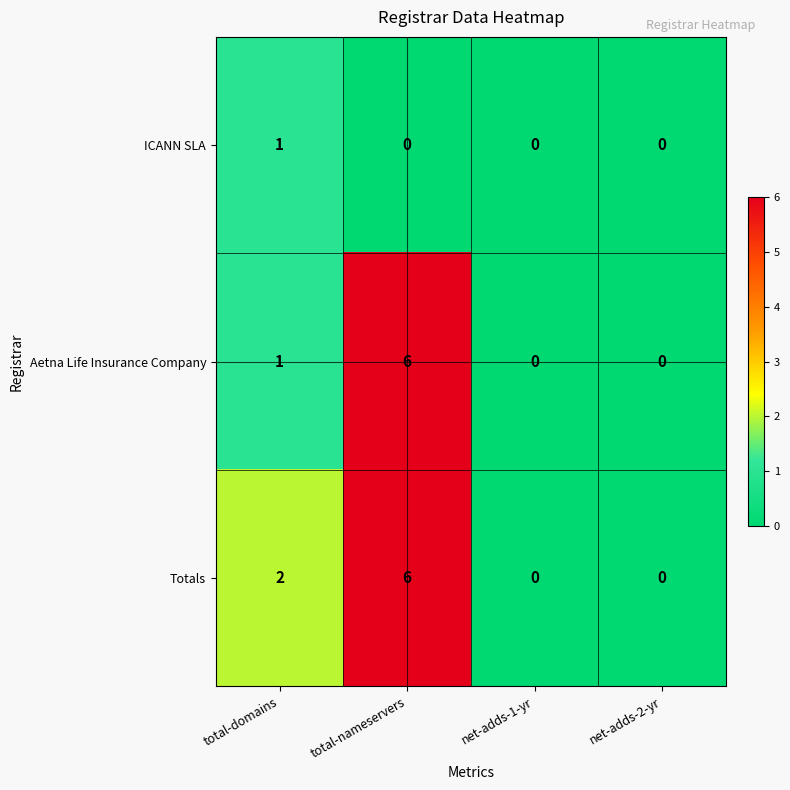

Where is Aetna Life Insurance Company nearest to the value 3?

total-domains